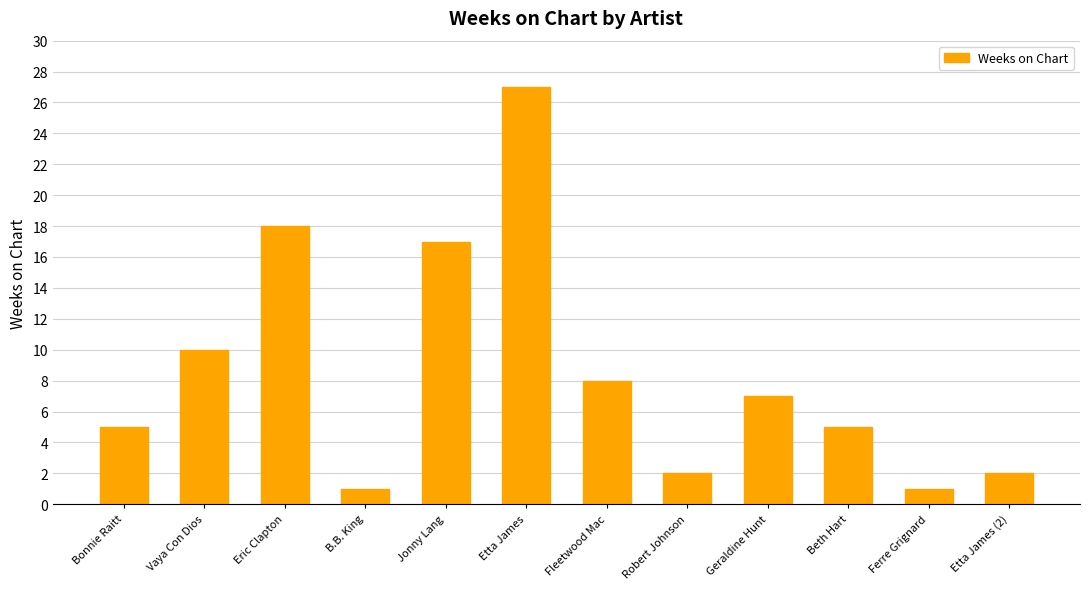

Reading left to right, what are all the values shown in this chart?

5	10	18	1	17	27	8	2	7	5	1	2